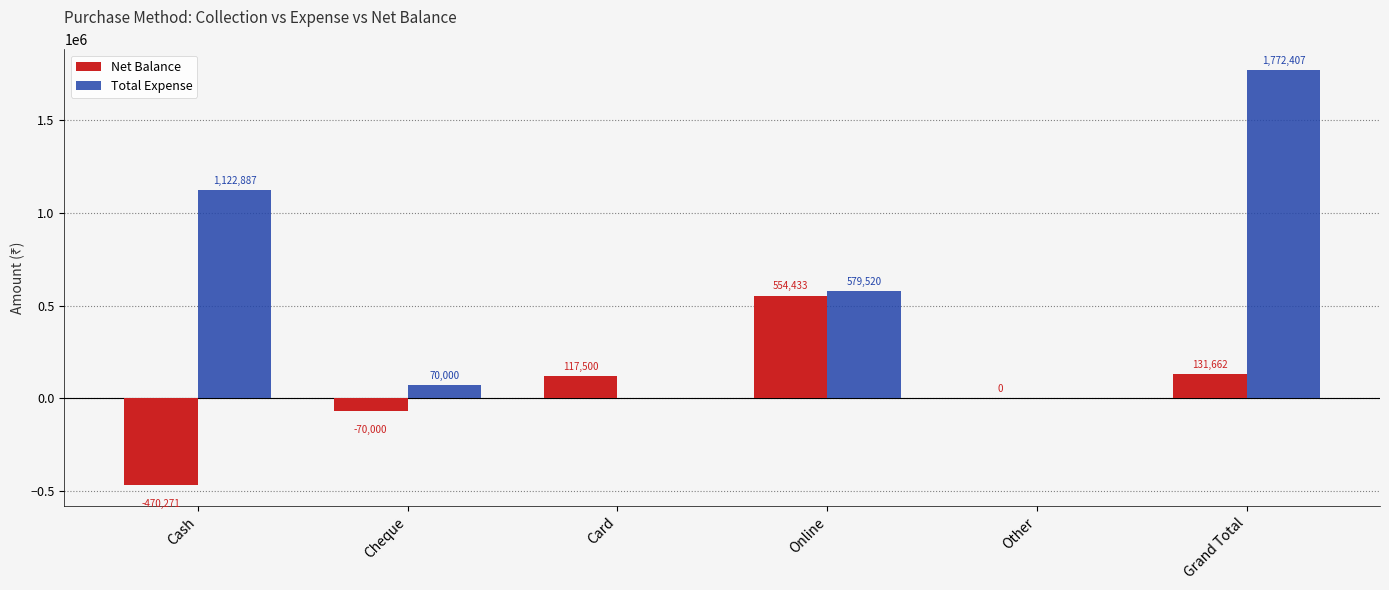

Are the bars grouped side by side (vs. stacked)?

Yes